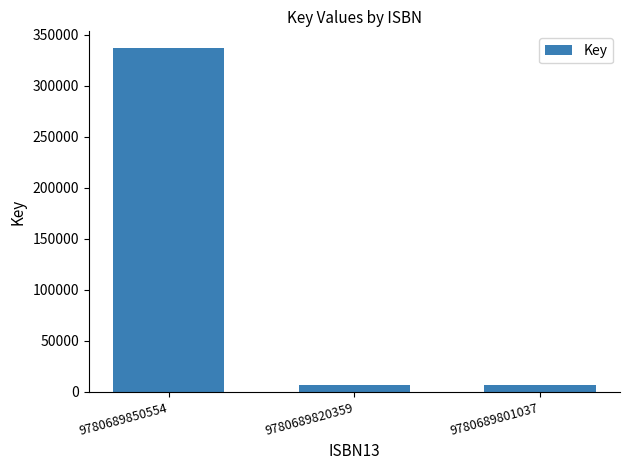

Which has a higher value, 9780689801037 or 9780689850554?

9780689850554